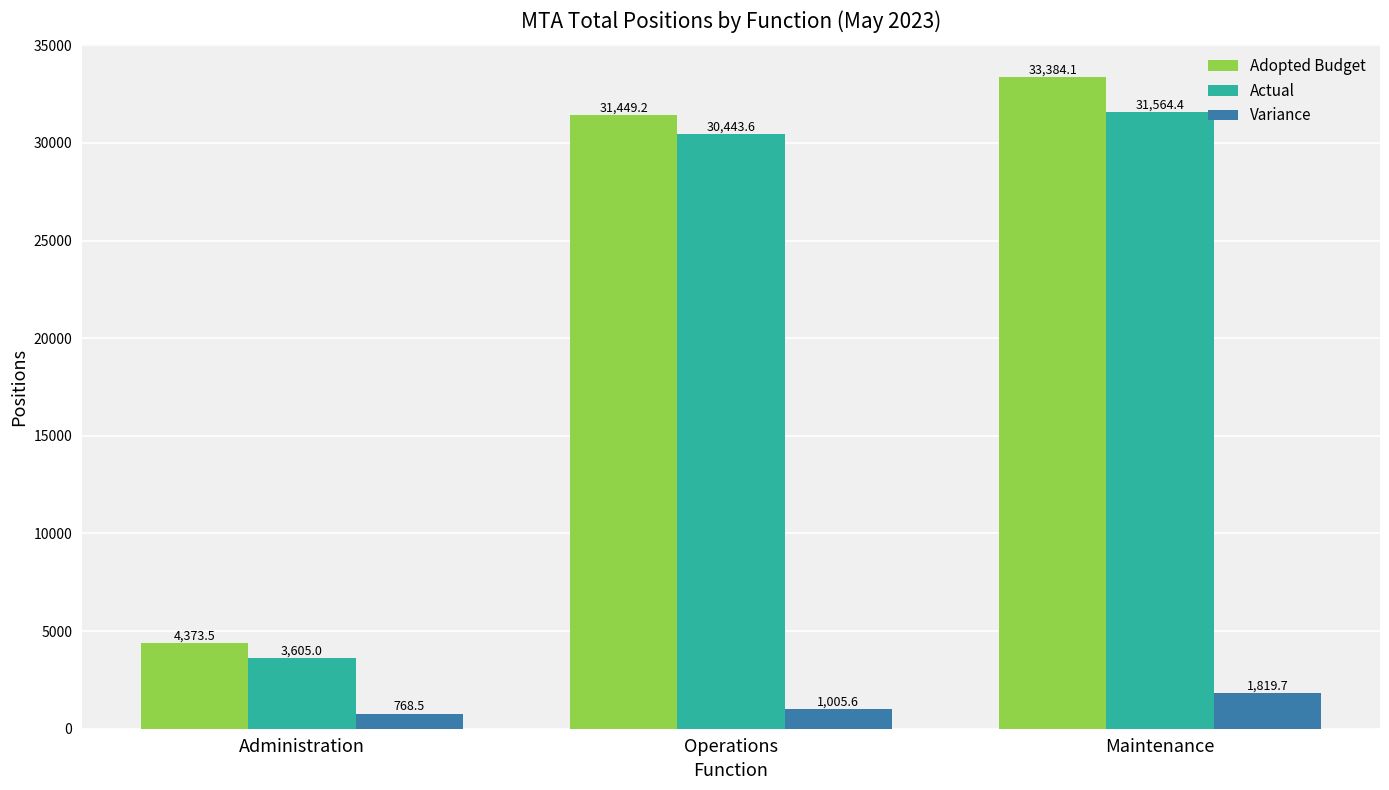

What is the maximum value for Actual?

31564.4